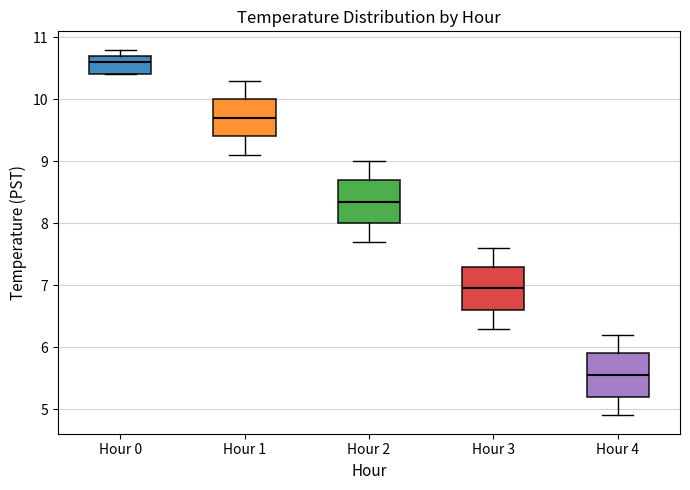

Reading left to right, transcribe this box plot: for each box, give where its median line is, the range the box spans, and where its two whiskers end, as read against the y-axis. The values are not printed on the chart, so give them approximately, as read against the axis.

Hour 0: median 10.6, box 10.4 to 10.7, whiskers 10.4 to 10.8
Hour 1: median 9.7, box 9.4 to 10.0, whiskers 9.1 to 10.3
Hour 2: median 8.4, box 8.0 to 8.7, whiskers 7.7 to 9.0
Hour 3: median 7.0, box 6.6 to 7.3, whiskers 6.3 to 7.6
Hour 4: median 5.6, box 5.2 to 5.9, whiskers 4.9 to 6.2